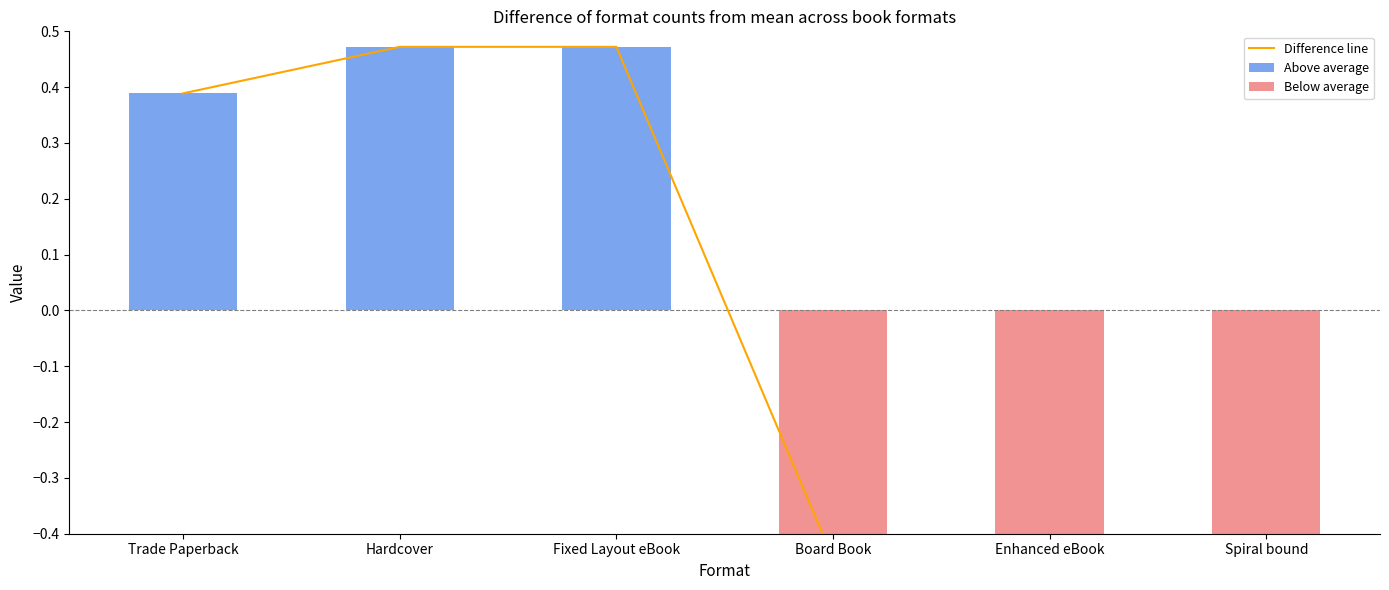

Which series has the largest total across all categories?

Above average